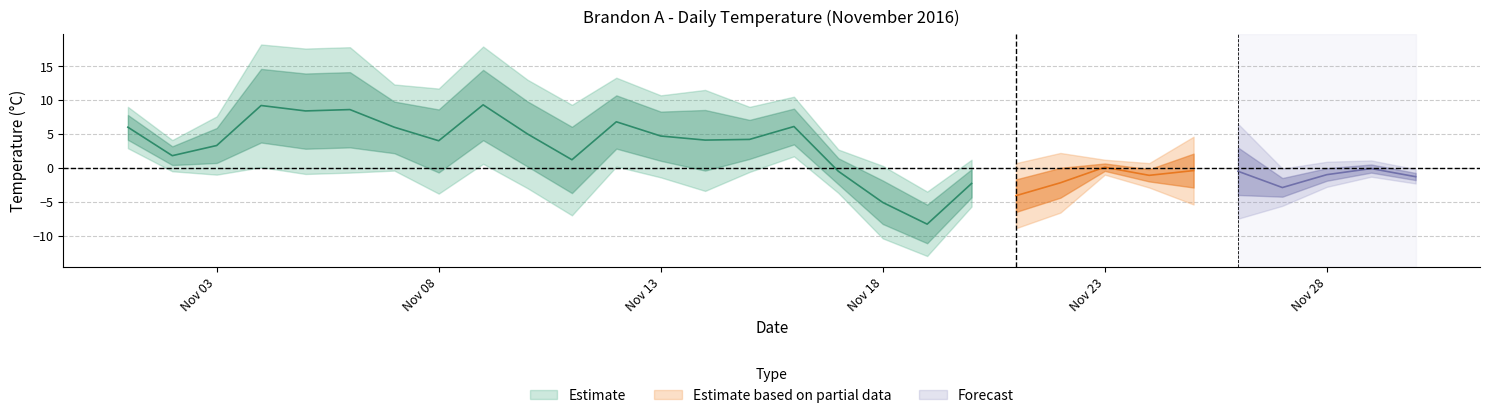

True or false: Mean Temp (C) has more than 2 interior local peaks.

True